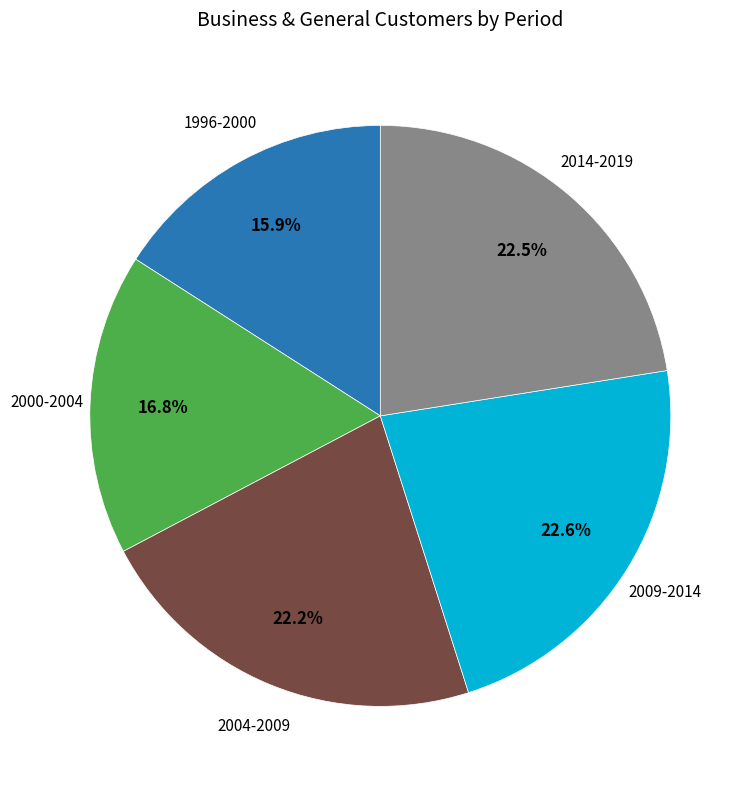

Is there any slice that represents more than half of the pie?

No